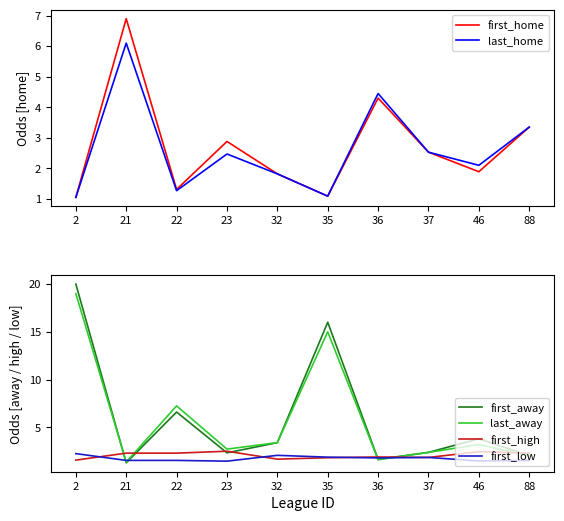

At 46, list the series in order from smallest to largest.

first_low, first_home, last_home, first_high, last_away, first_away